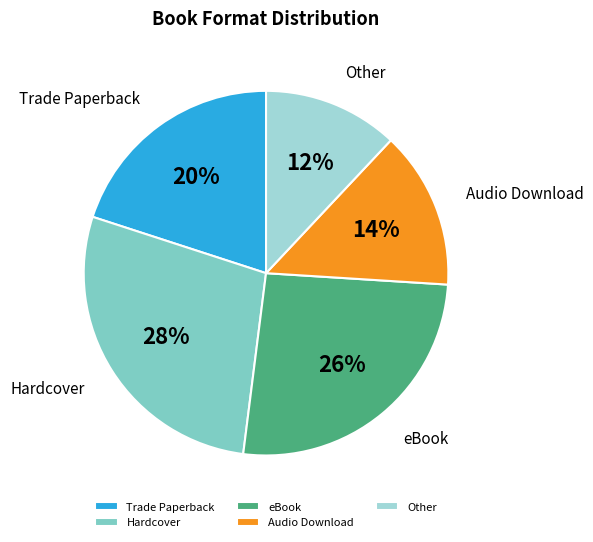

True or false: Audio Download accounts for 14% of the total.

True